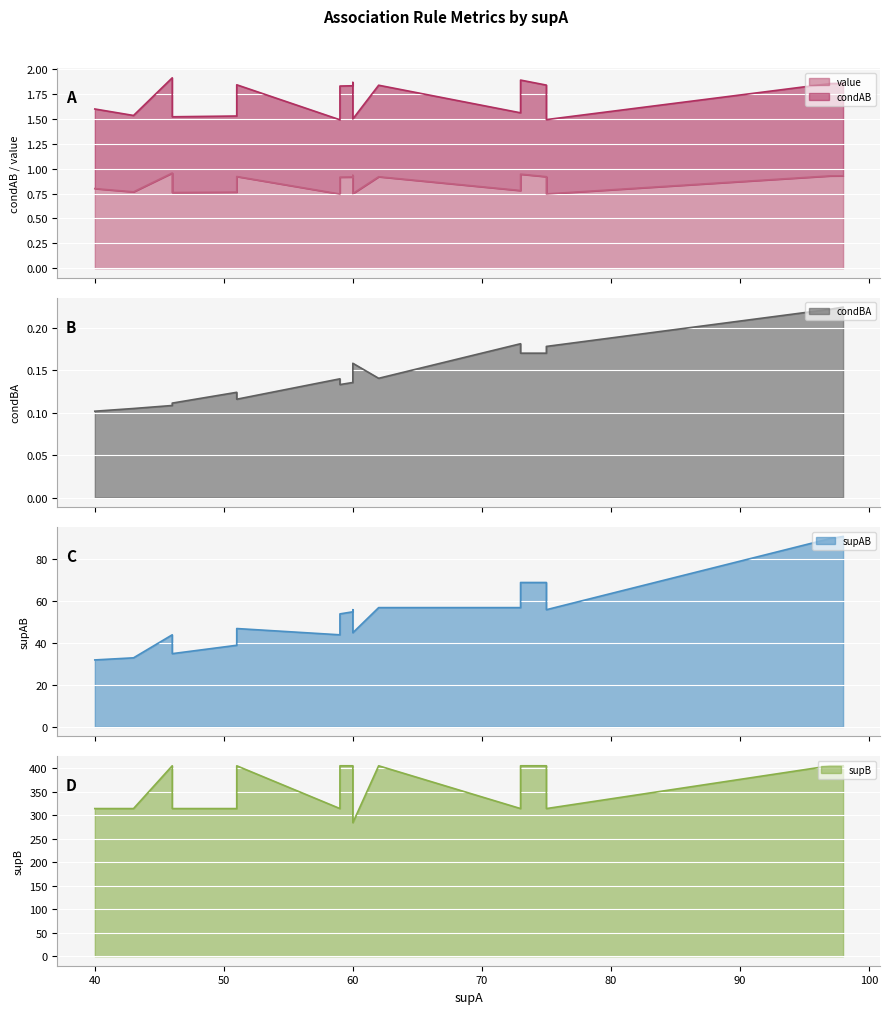

What is the average value of the condAB series?

0.9